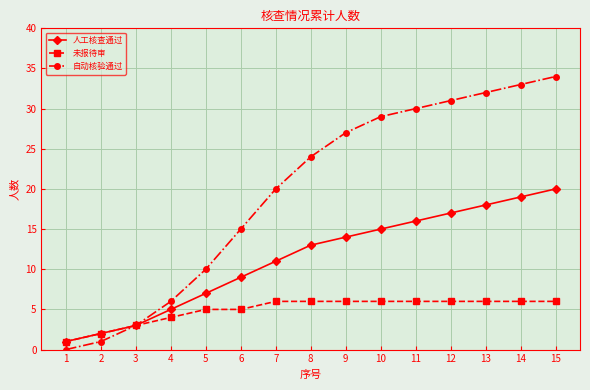

List the series in order of their peak value, lowest first.

未报待审, 人工核查通过, 自动核验通过